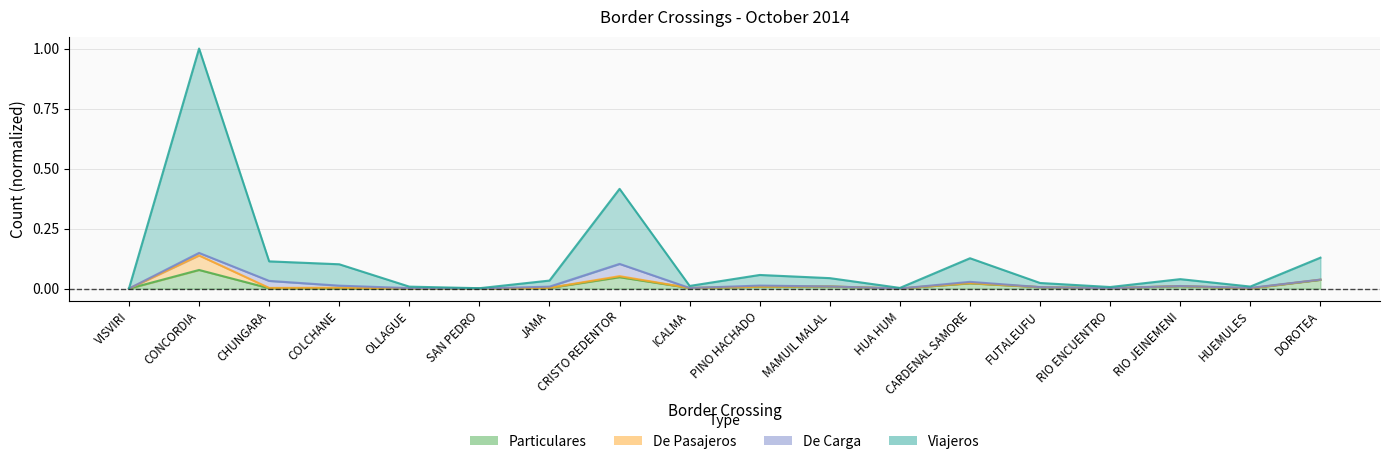

Which series changed the most between MAMUIL MALAL and HUEMULES?

Viajeros